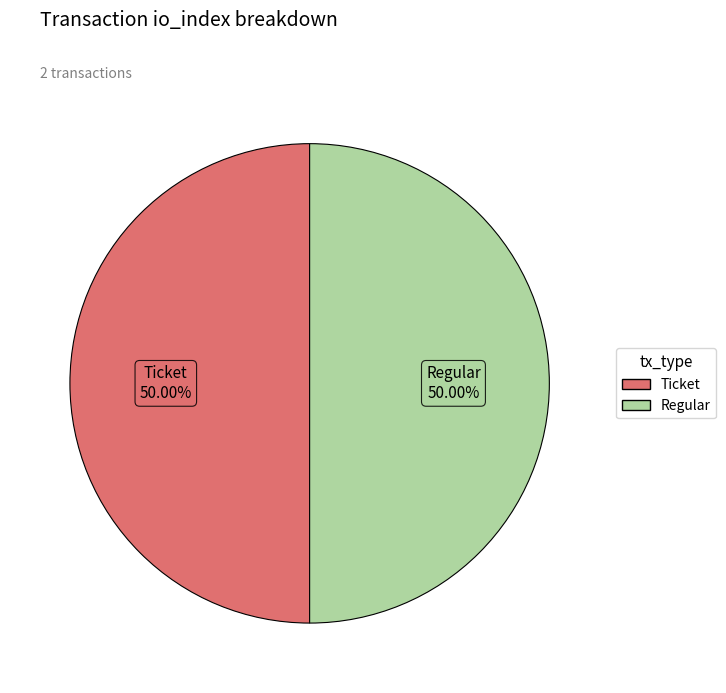

What is the ratio of the value at Ticket to the value at Regular?

1.0